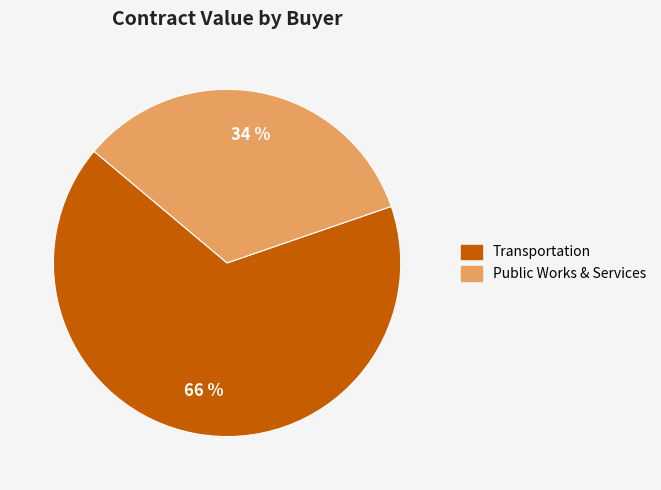

Is there any slice that represents more than half of the pie?

Yes